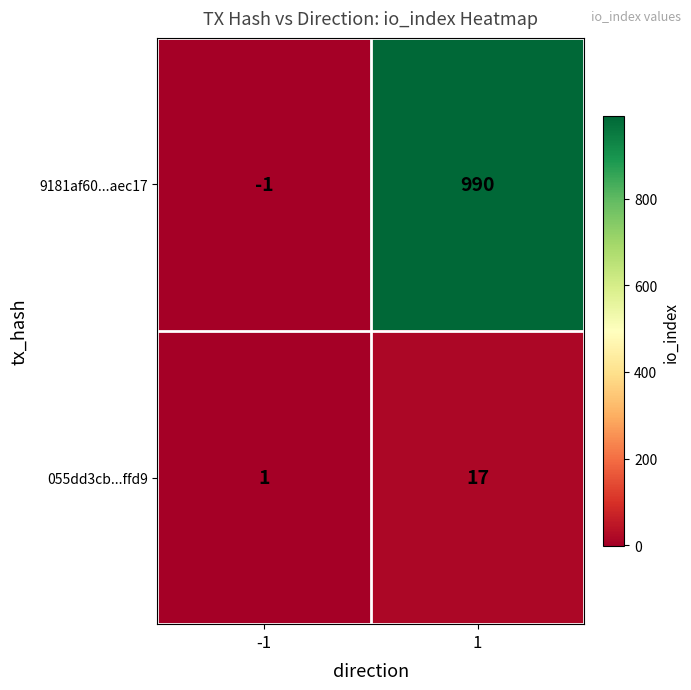

Is it true that 9181af60...aec17 equals -1 at -1?

True